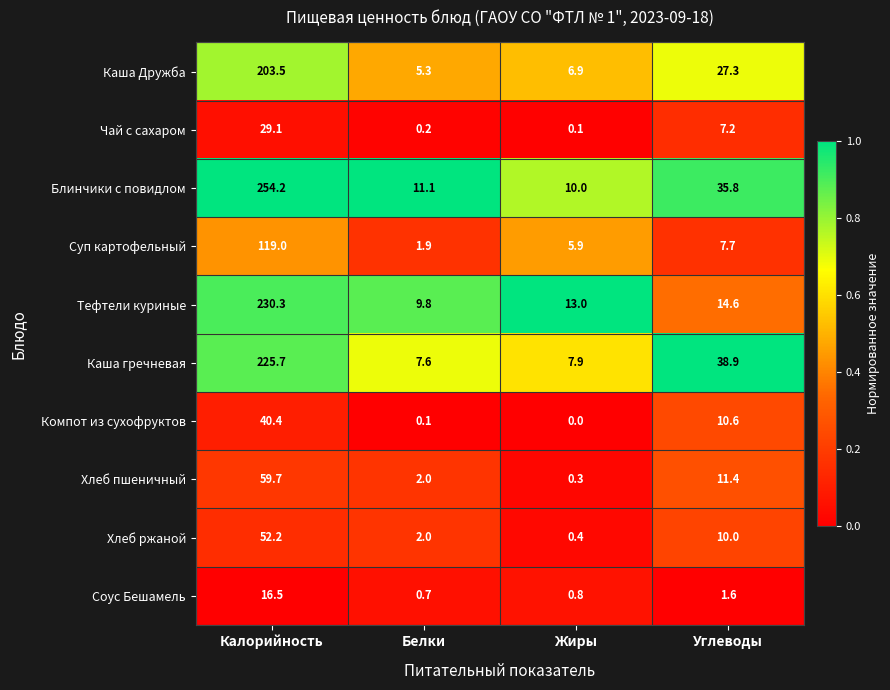

What is the greatest value displayed?

254.2